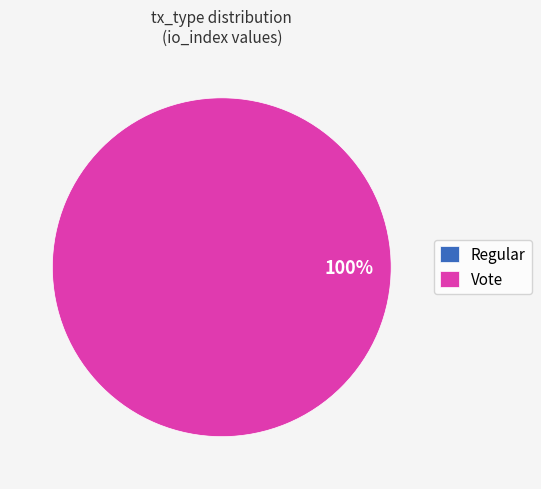

True or false: Vote accounts for 100% of the total.

True